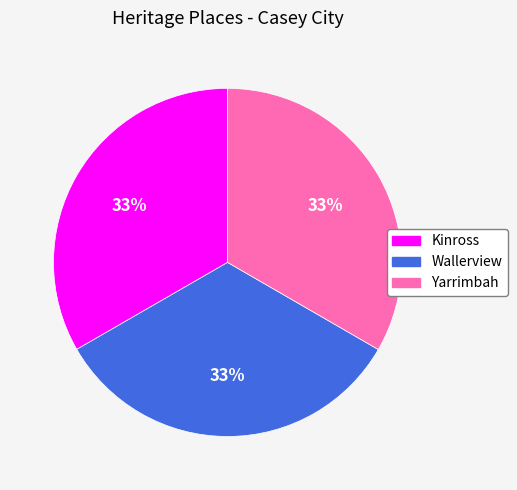

Count the number of slices in the pie.

3